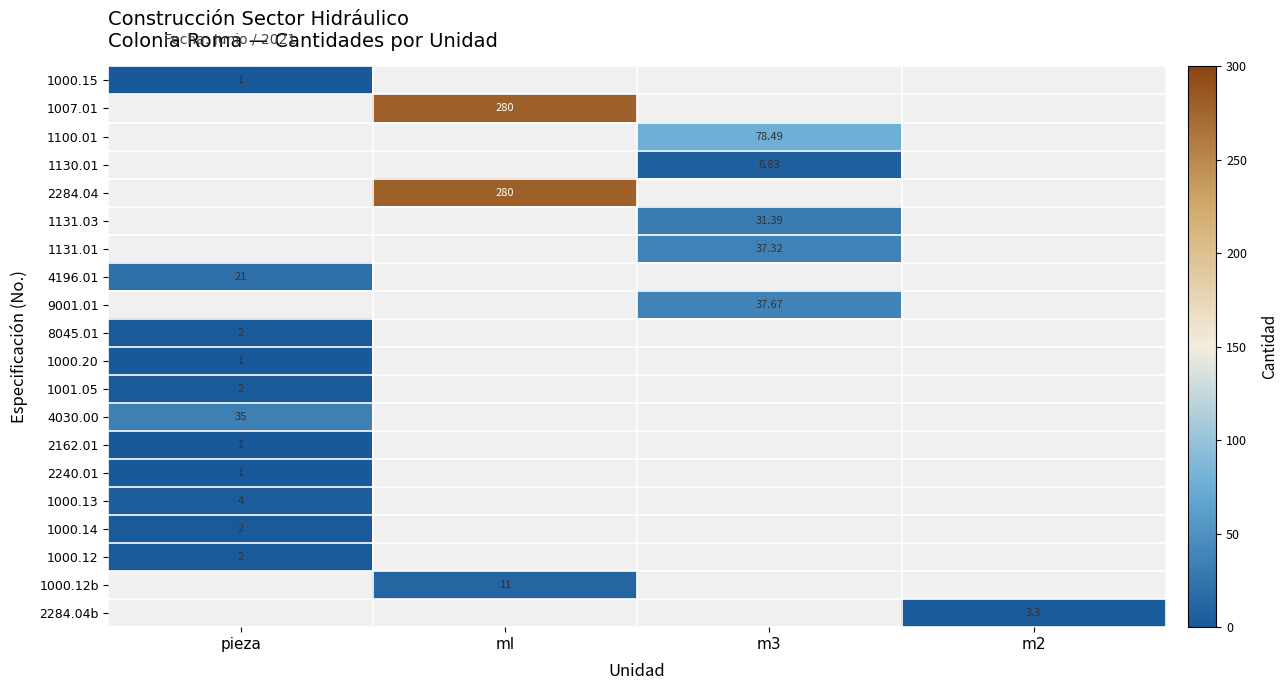

What is the difference between the maximum and minimum values in the 1007.01 series?

280.0